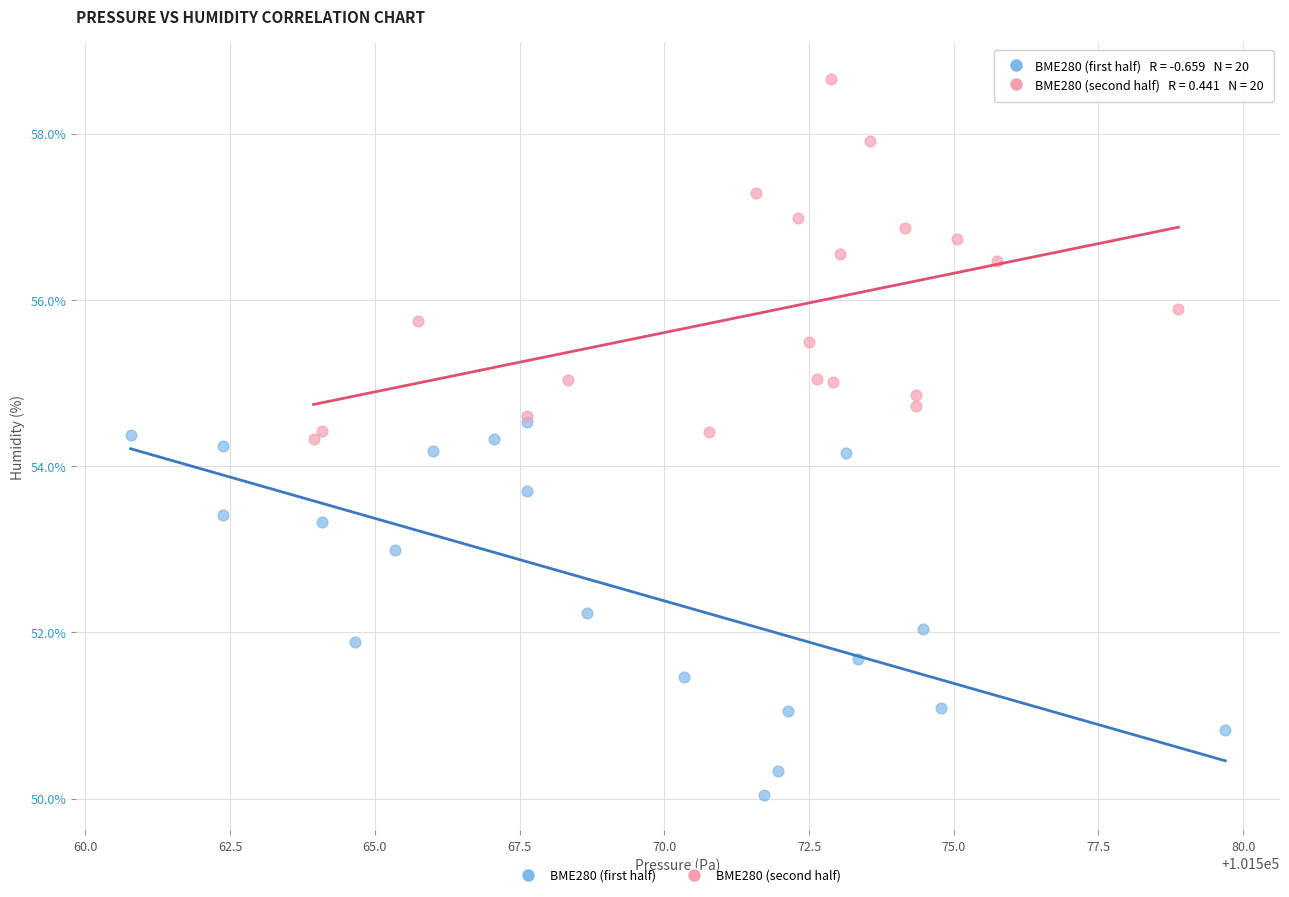

Which series reaches the minimum Y coordinate?

BME280 (first half)